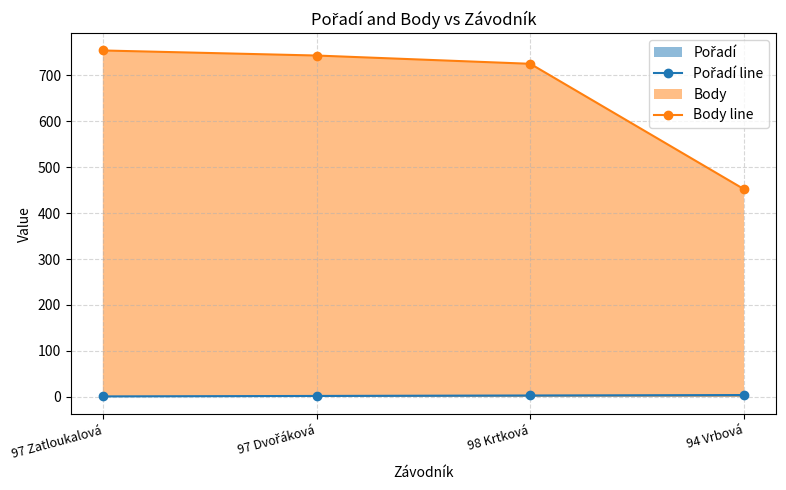

What is the average value of the Body line series?

668